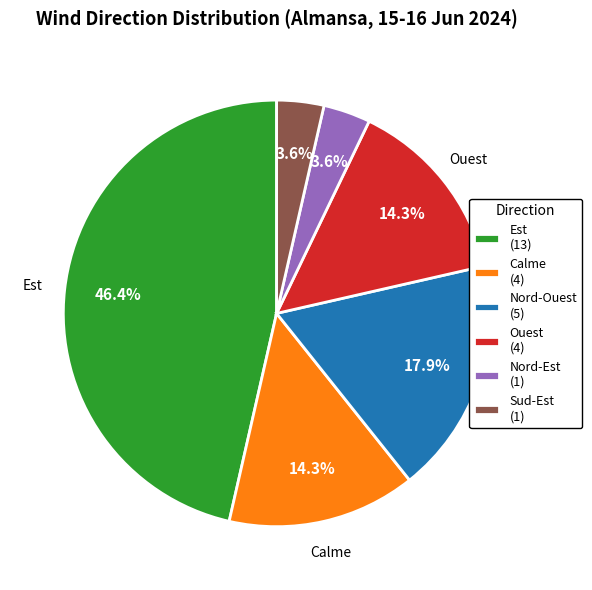

What percentage is the Nord-Est slice, to the nearest percent?

4%